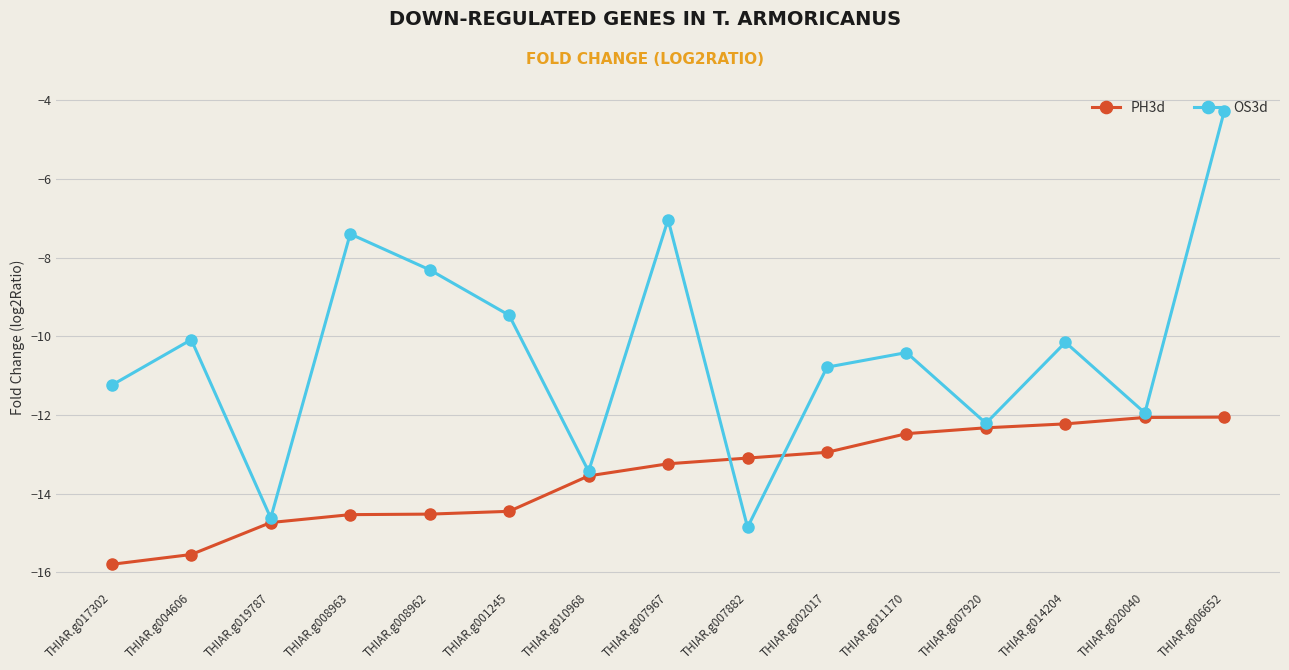

What are all the series names shown in the legend?

PH3d, OS3d